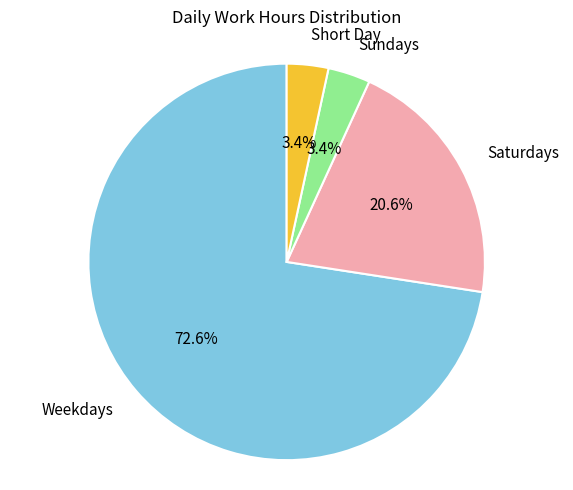

Which slice is the largest?

Weekdays